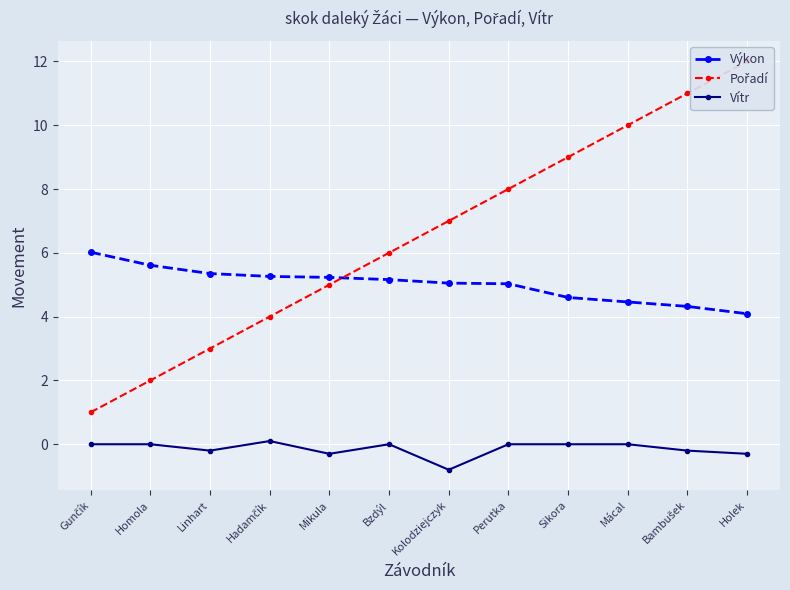

What is the average value of the Pořadí series?

6.5